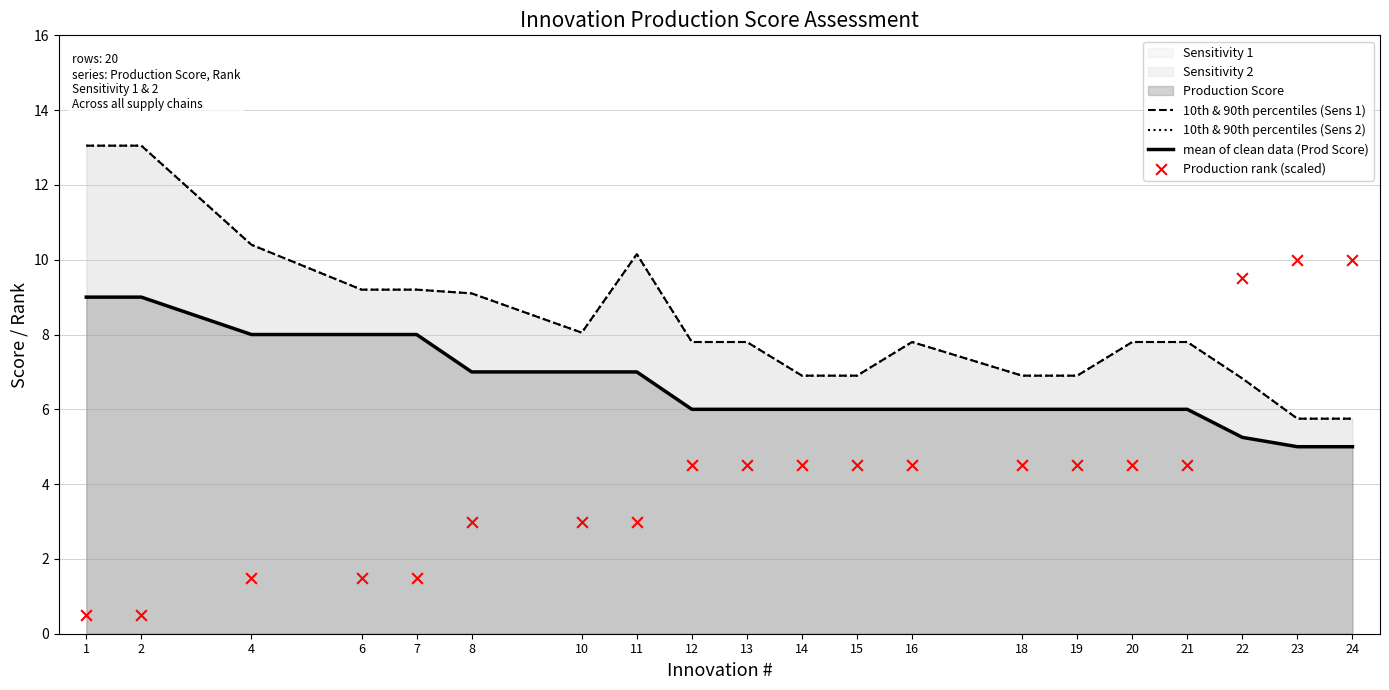

Which series has the largest total across all categories?

10th & 90th percentiles (Sens 1)